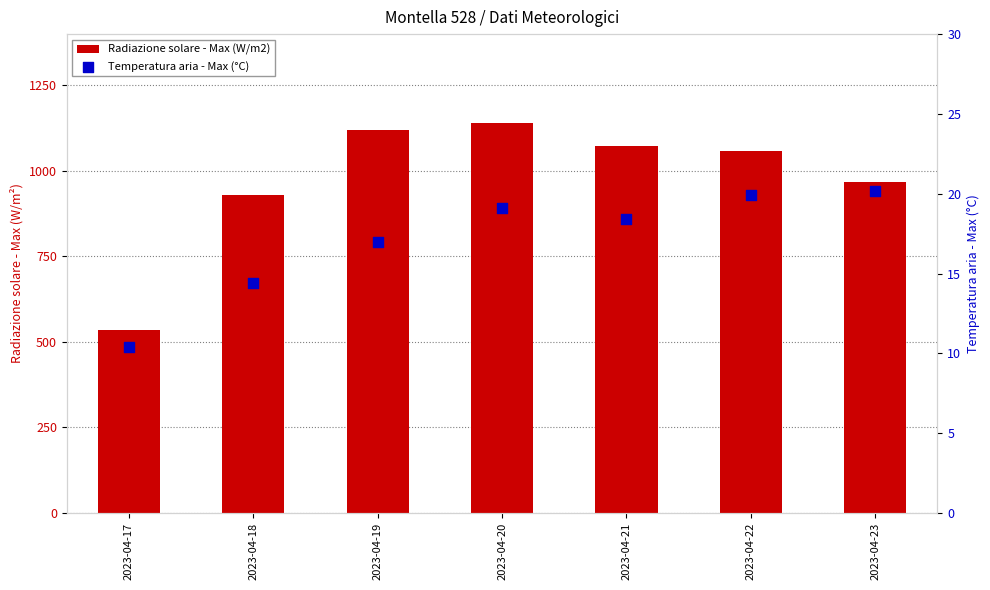

Which series contains the lowest Y value?

Temperatura aria - Max (°C)